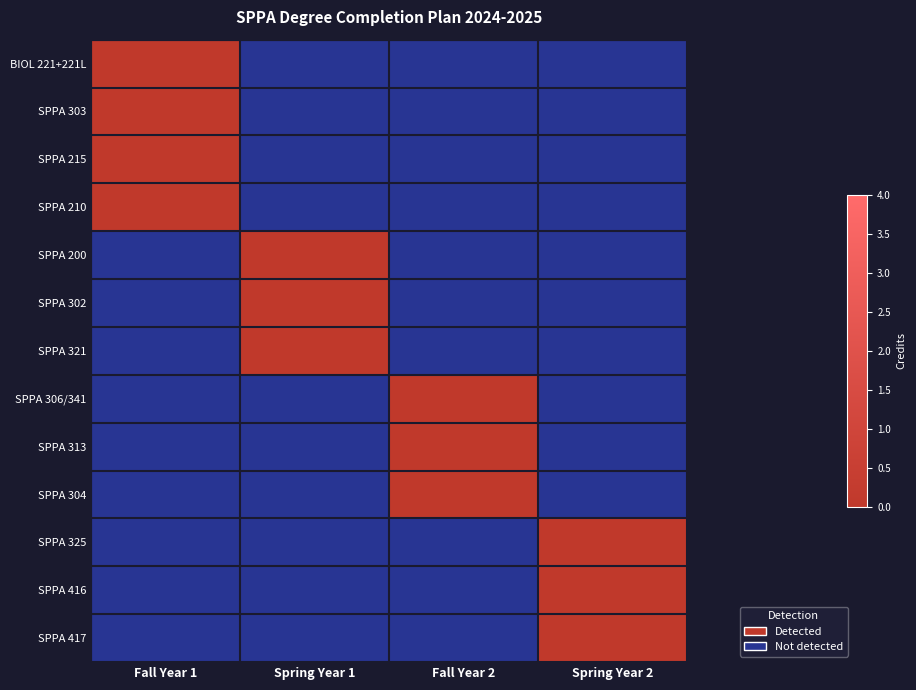

Rank the series by their average value, from highest to lowest.

BIOL 221+221L, SPPA 303, SPPA 215, SPPA 210, SPPA 200, SPPA 302, SPPA 321, SPPA 306/341, SPPA 313, SPPA 304, SPPA 325, SPPA 416, SPPA 417